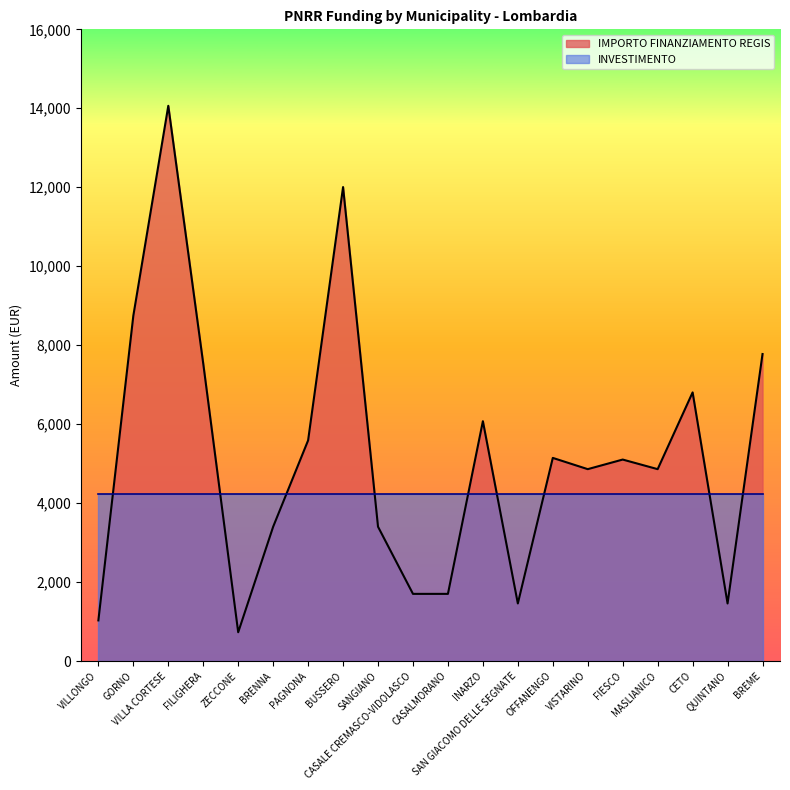

What is the greatest value displayed?

14063.0